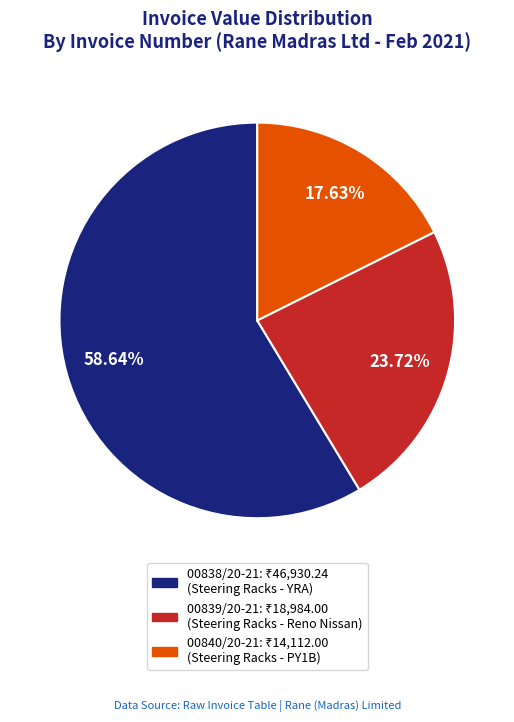

Which category accounts for the majority?

00838/20-21